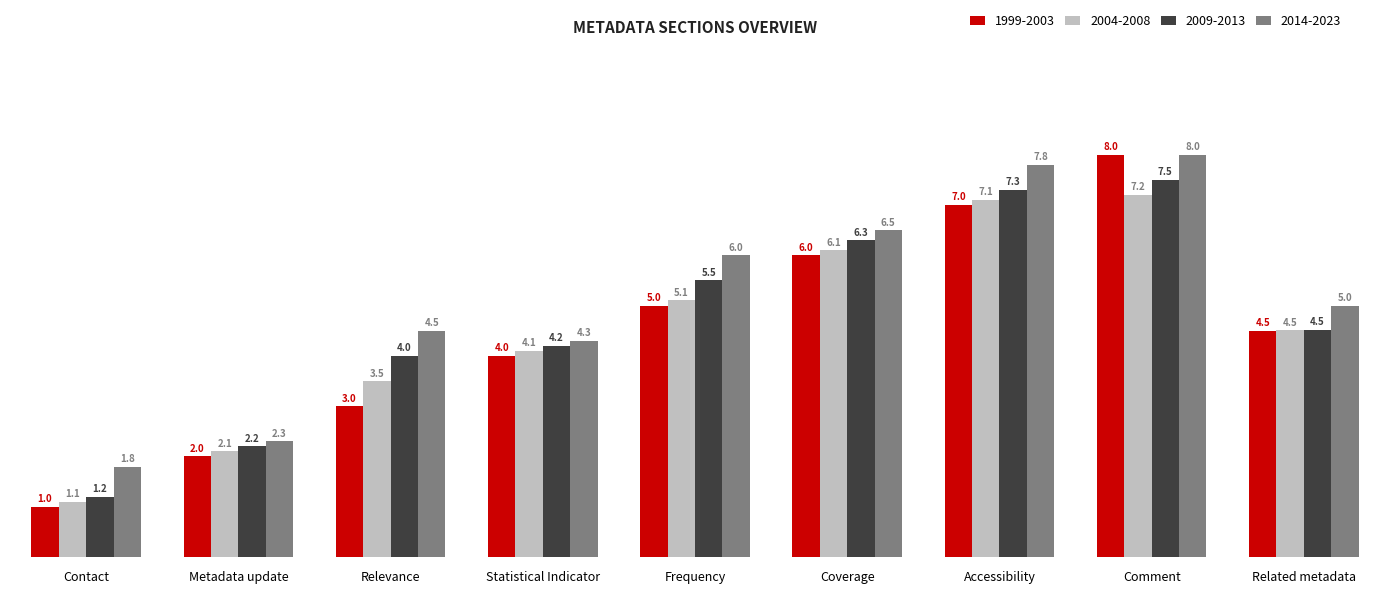

What is the sum of the 2004-2008 values at Frequency and Accessibility?

12.2